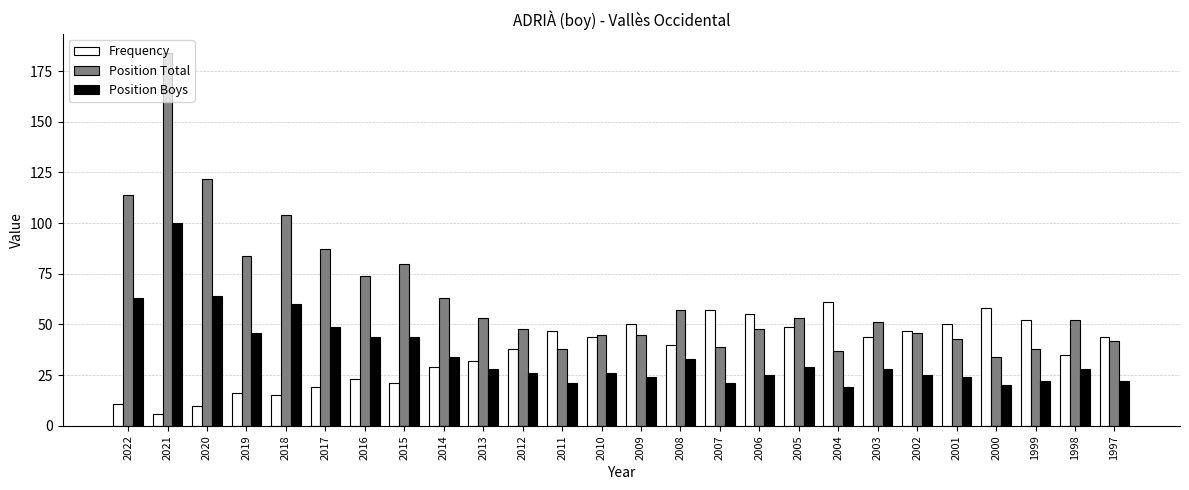

At 2020, list the series in order from smallest to largest.

Frequency, Position Boys, Position Total